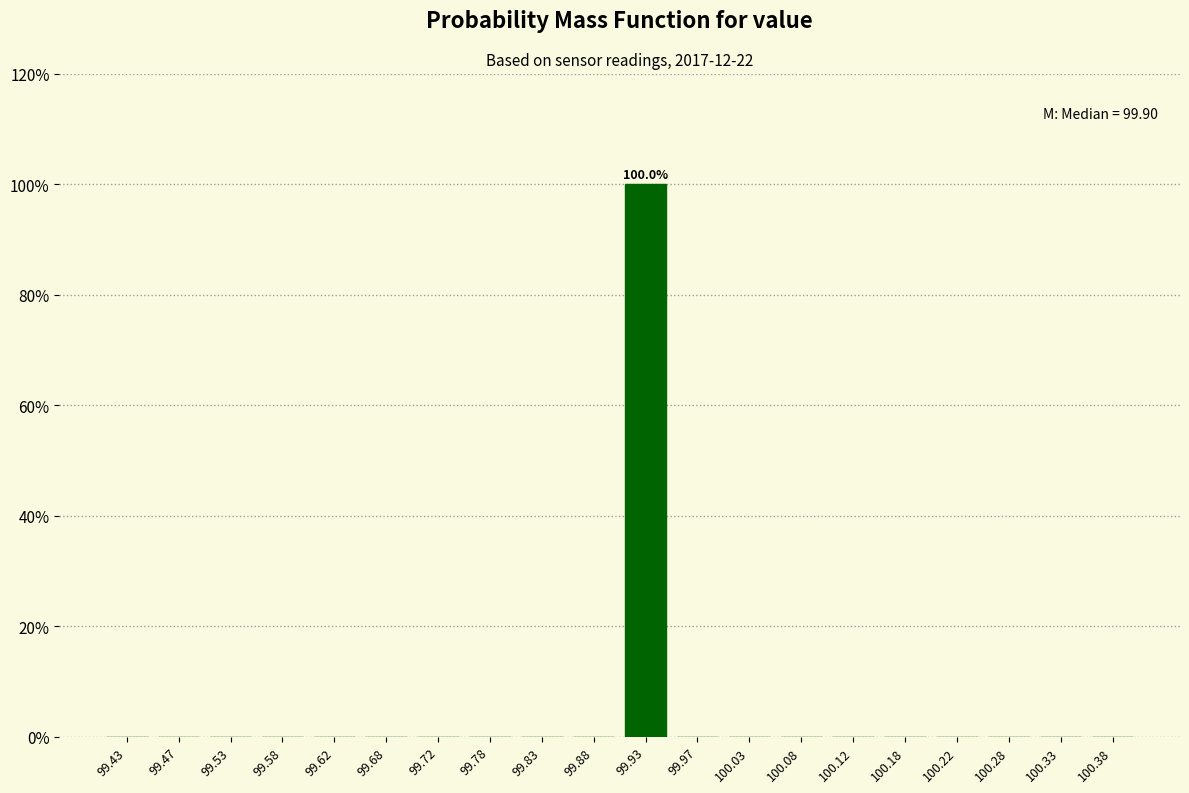

Over which range of the x-axis is the bar tallest?

99.90 to 99.95